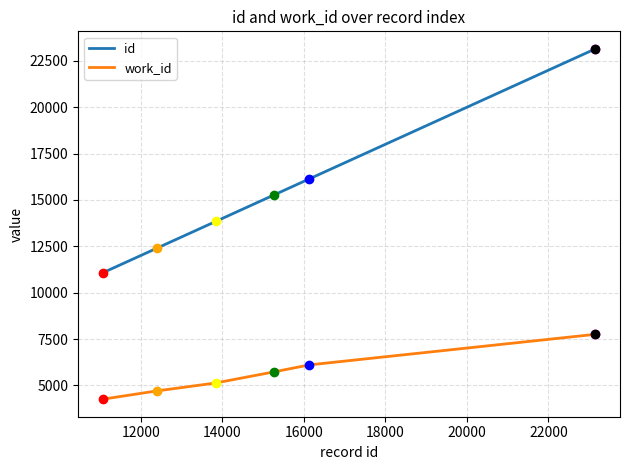

Which series has the largest total across all categories?

id